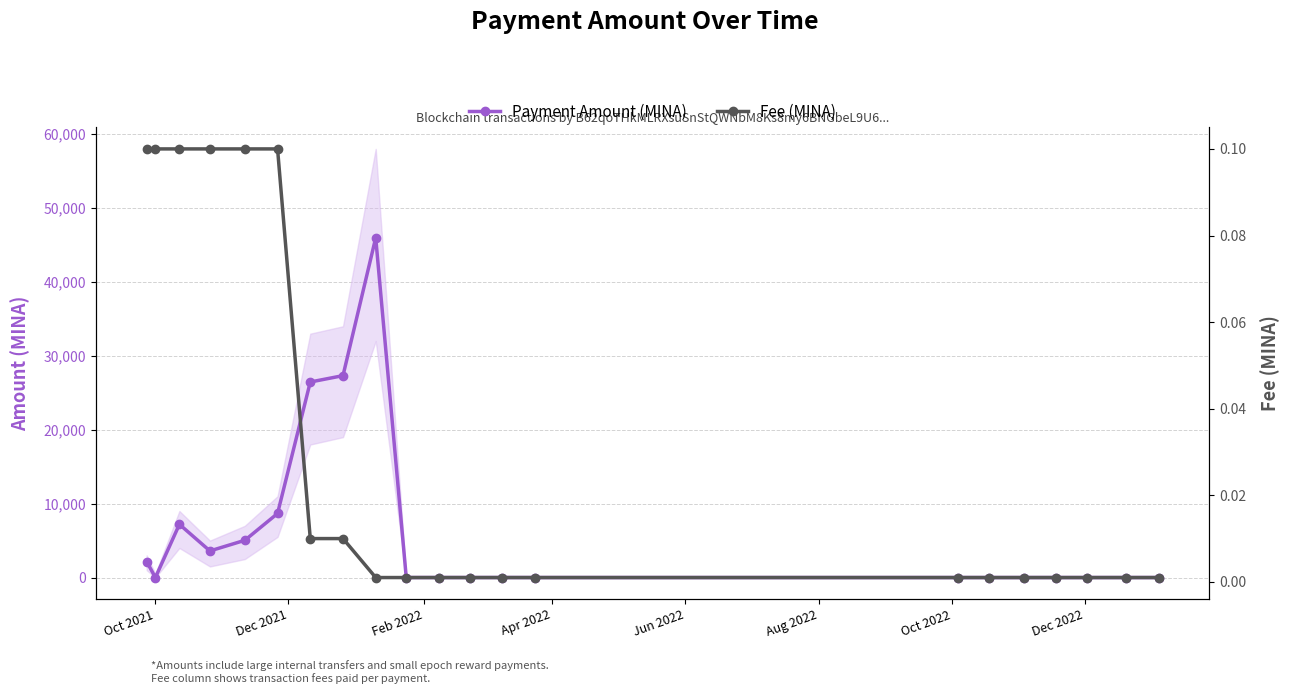

Rank the series at Aug 2022 from lowest to highest value.

Fee (MINA), Payment Amount (MINA)